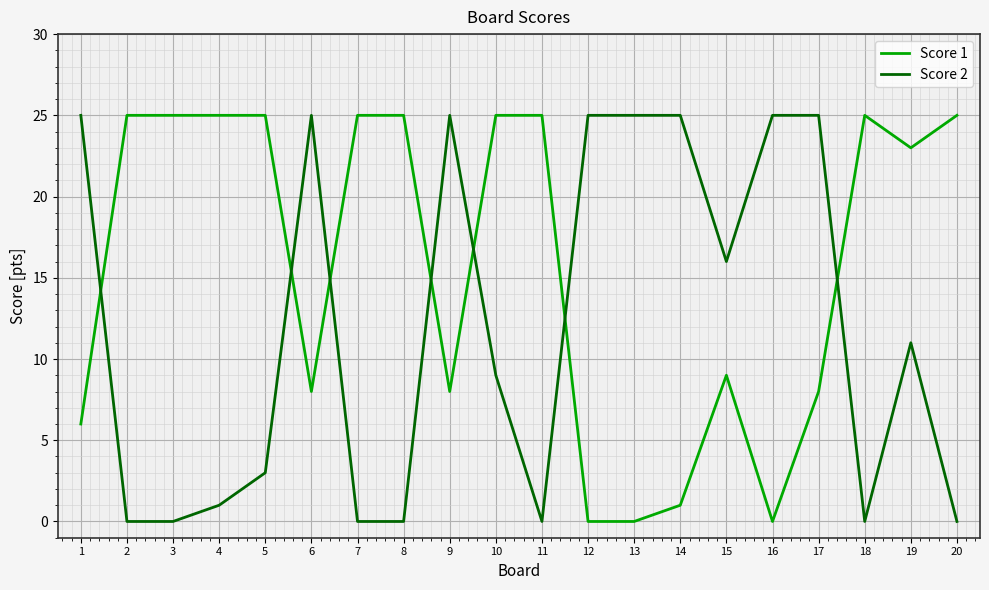

Where do Score 2 and Score 1 first cross each other?

1 and 2